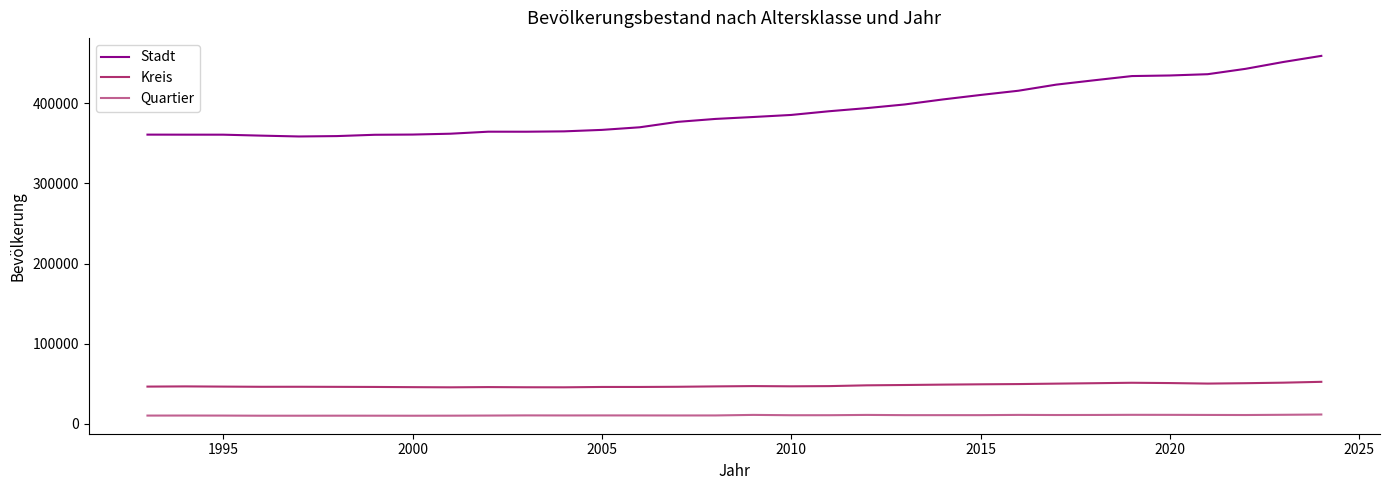

What is the difference between the maximum and minimum values in the Stadt series?

100606